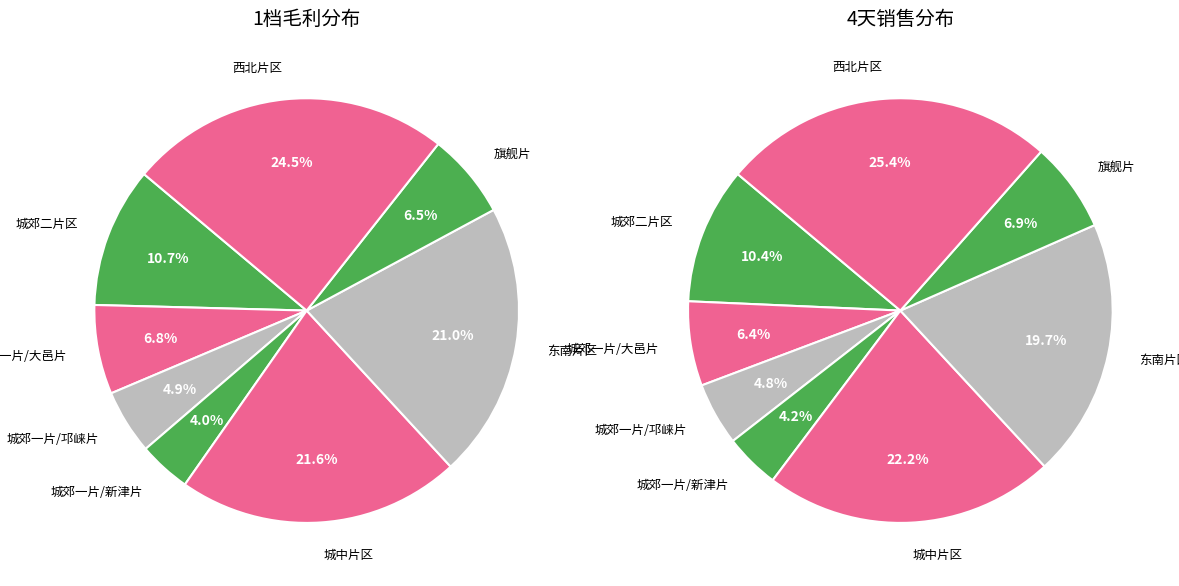

To the nearest percent, what portion does 西北片区 represent?

25%